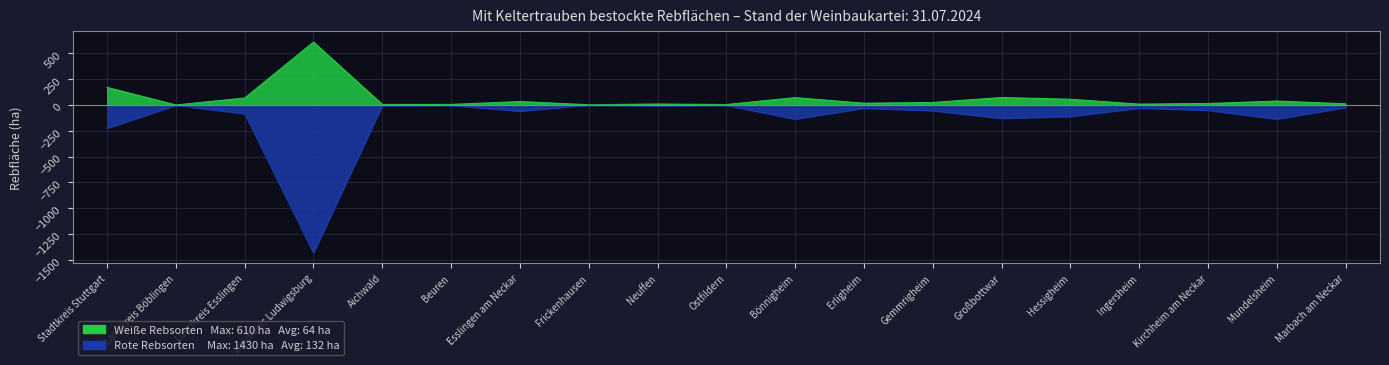

How many values in the Weiße Rebsorten series exceed 18?

9